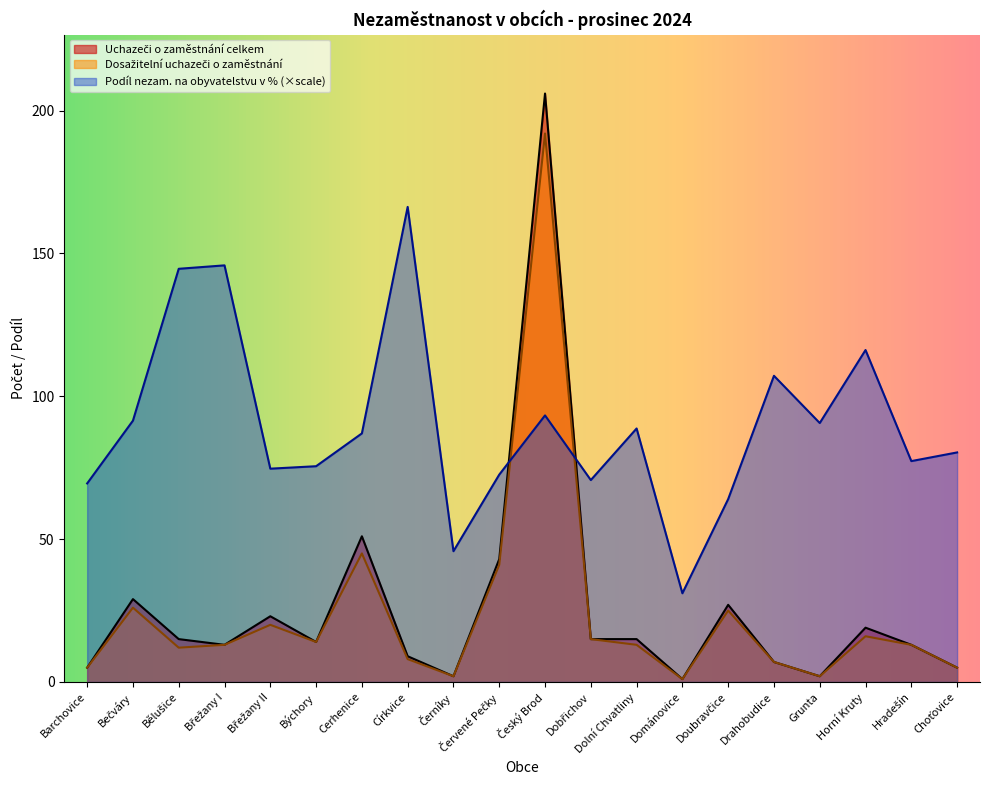

Is the value of Podíl nezam. na obyvatelstvu v % at Bečváry greater than the value of Uchazeči o zaměstnání celkem at Červené Pečky?

Yes